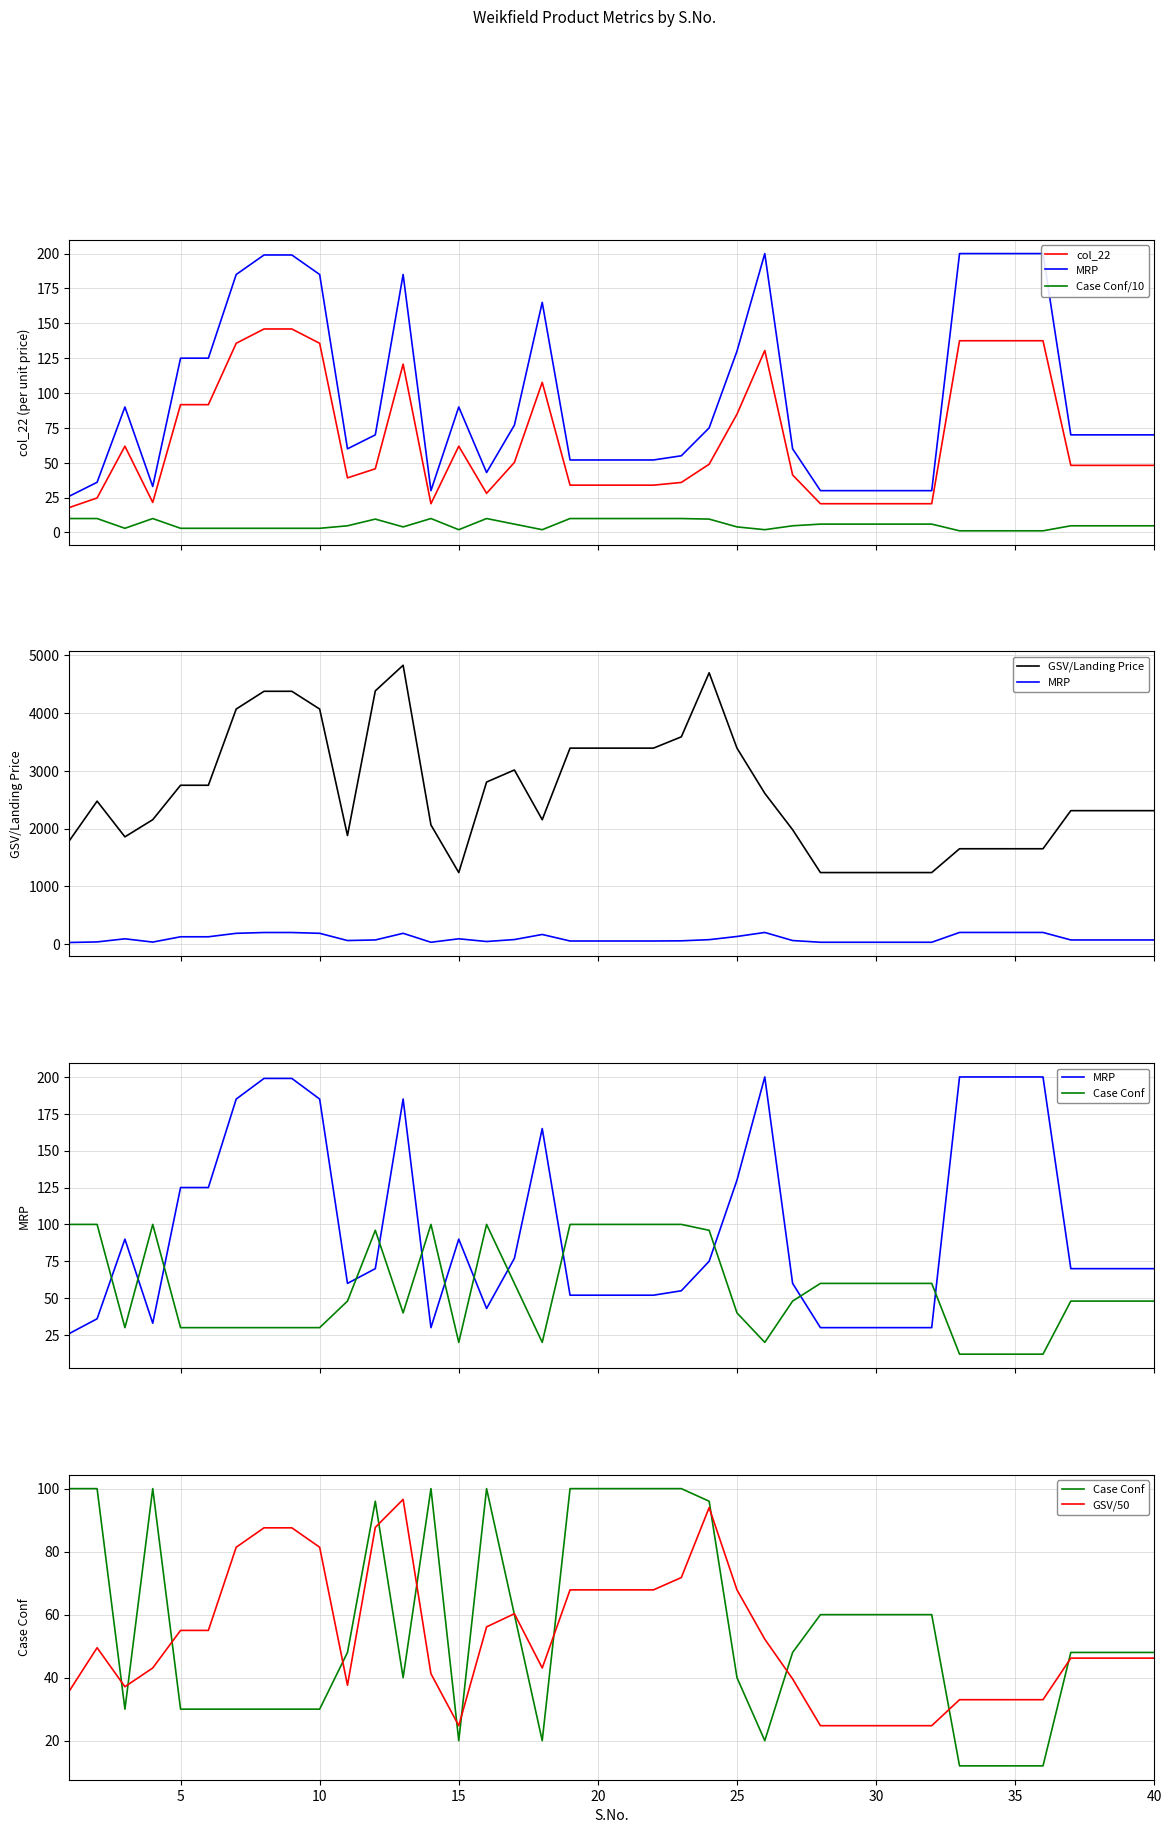

What are all the series names shown in the legend?

col_22, MRP, Case Conf/10, GSV/Landing Price, Case Conf, GSV/50